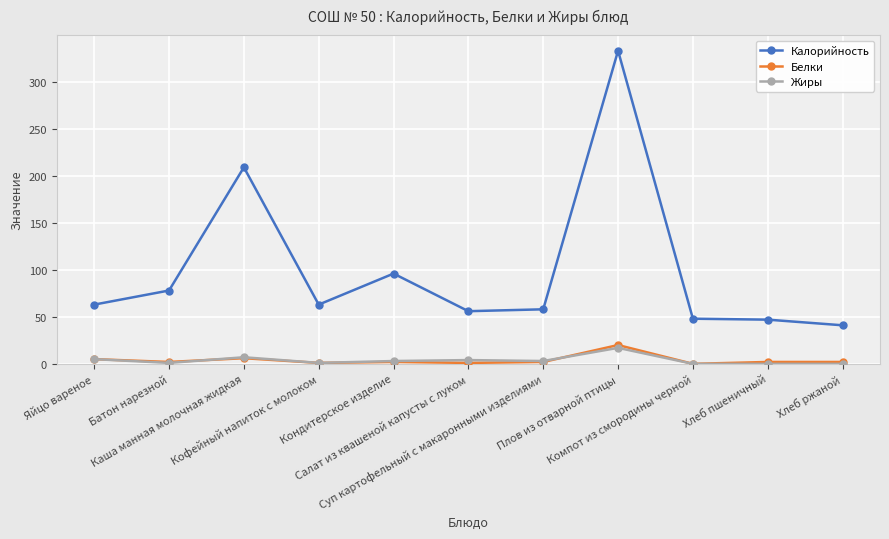

True or false: Калорийность and Белки intersect in this chart.

False